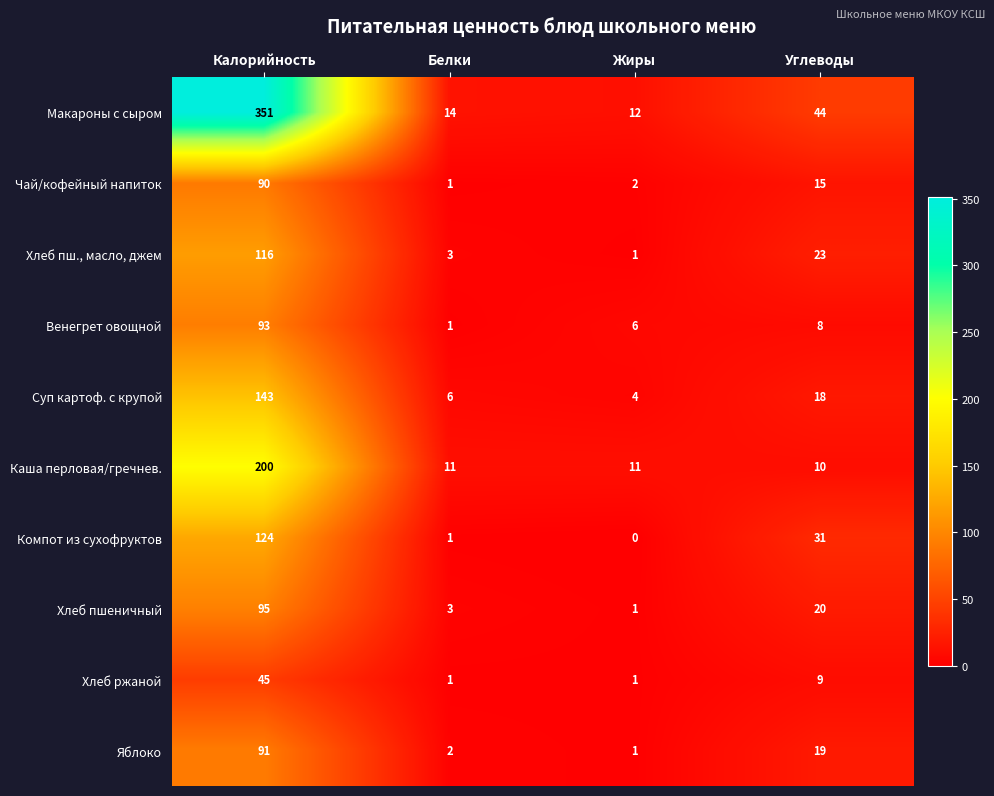

Between Жиры and Углеводы, which series saw the biggest shift?

Макароны с сыром